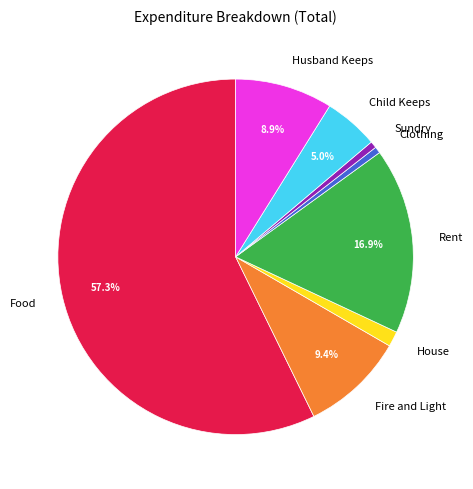

Between Child Keeps and Clothing, which is larger?

Child Keeps